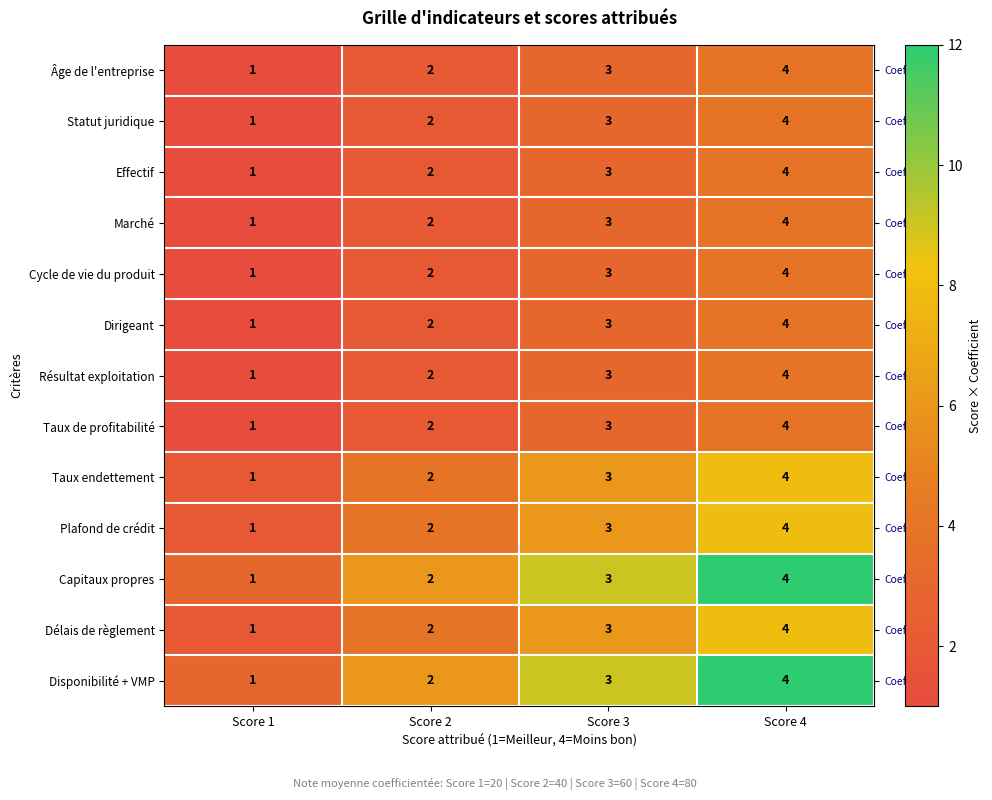

What is the total value across all series at Score 3?

39